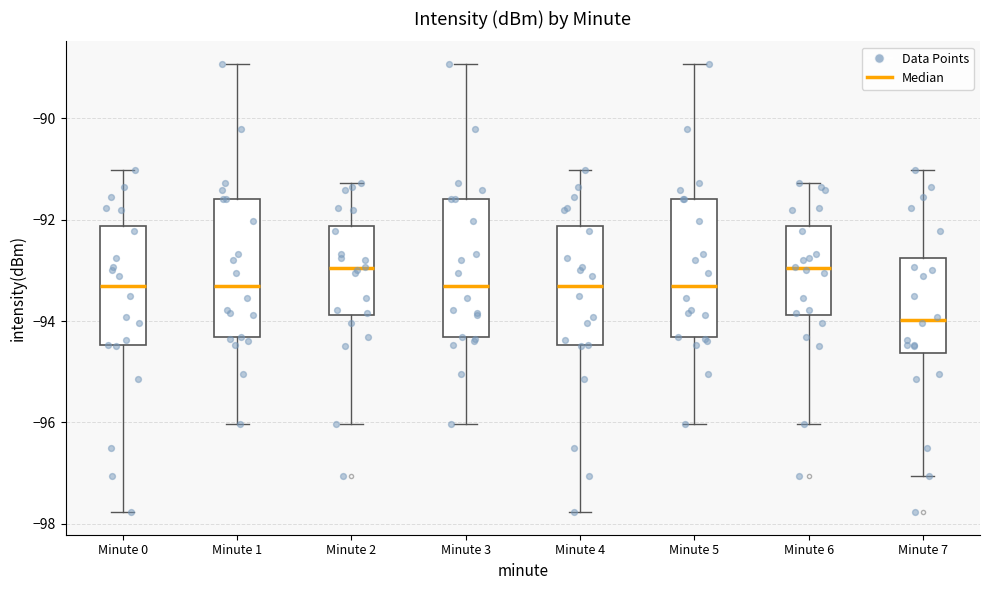

Which box's median line is the lowest?

Minute 7